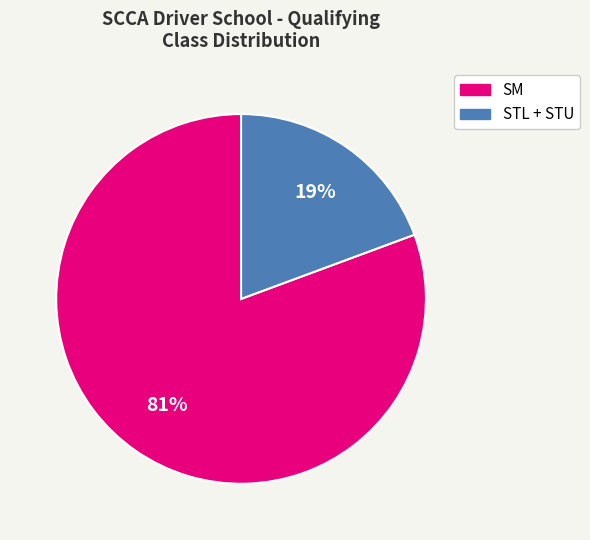

How many segments does this pie chart have?

2